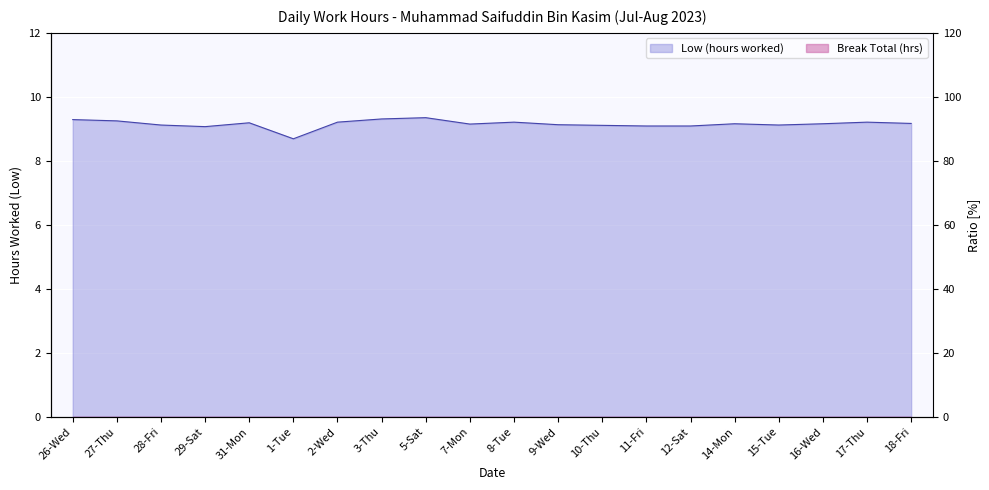

What is the value of the 17th point from the left?

9.1